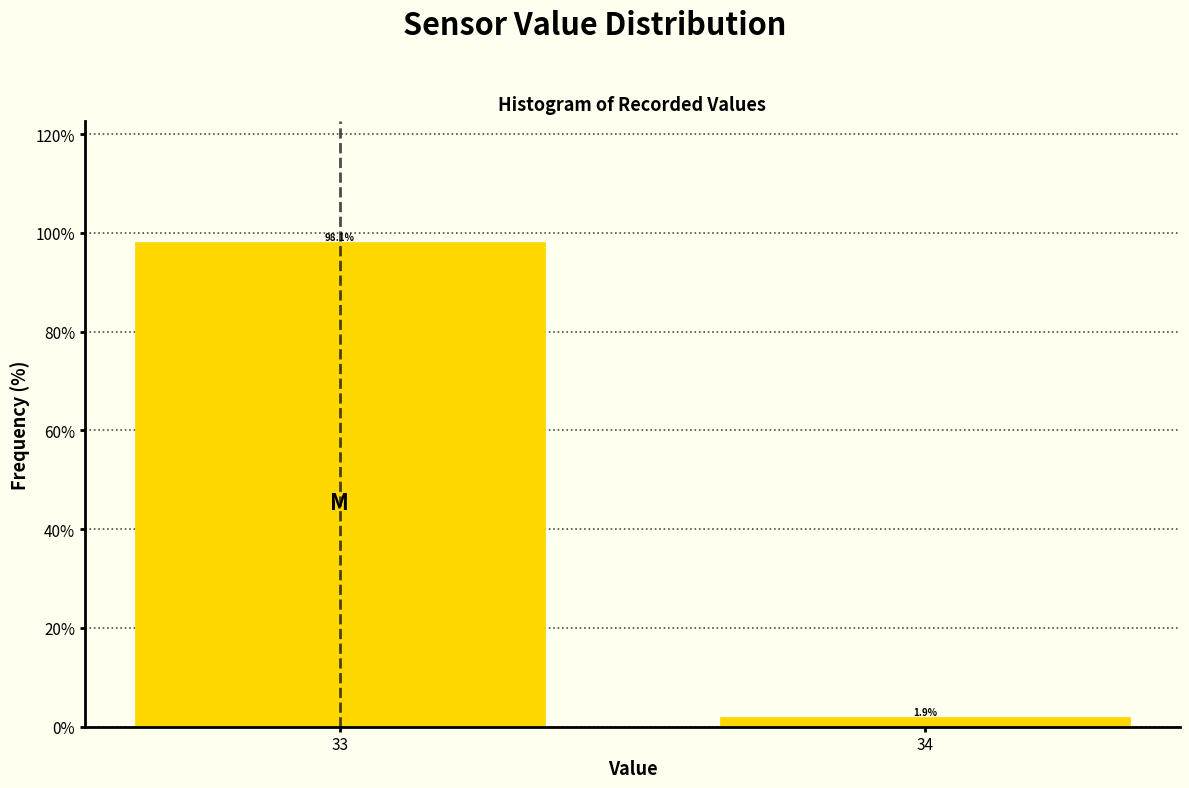

Reading left to right, extract all data points from this chart.

33=98.1	34=1.9